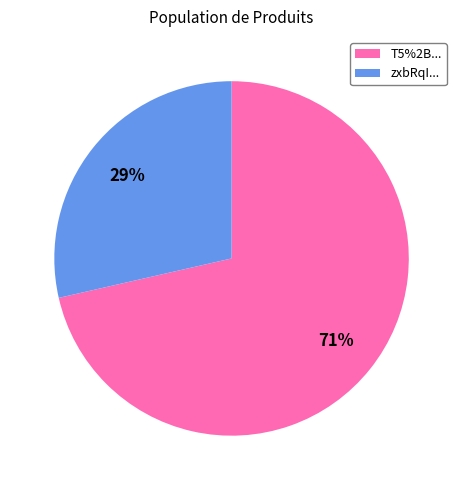

To the nearest percent, what is the average slice percentage?

50%